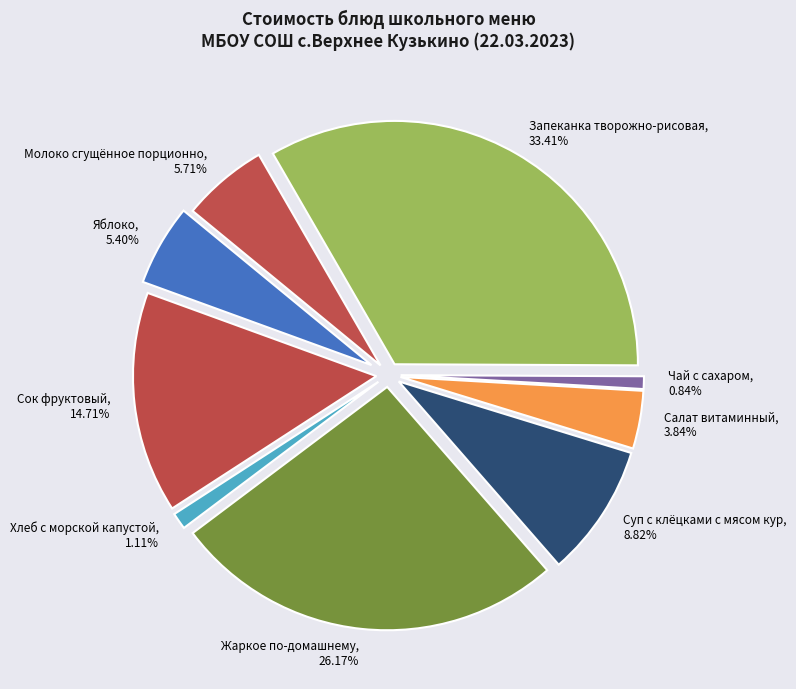

Count the number of slices in the pie.

9